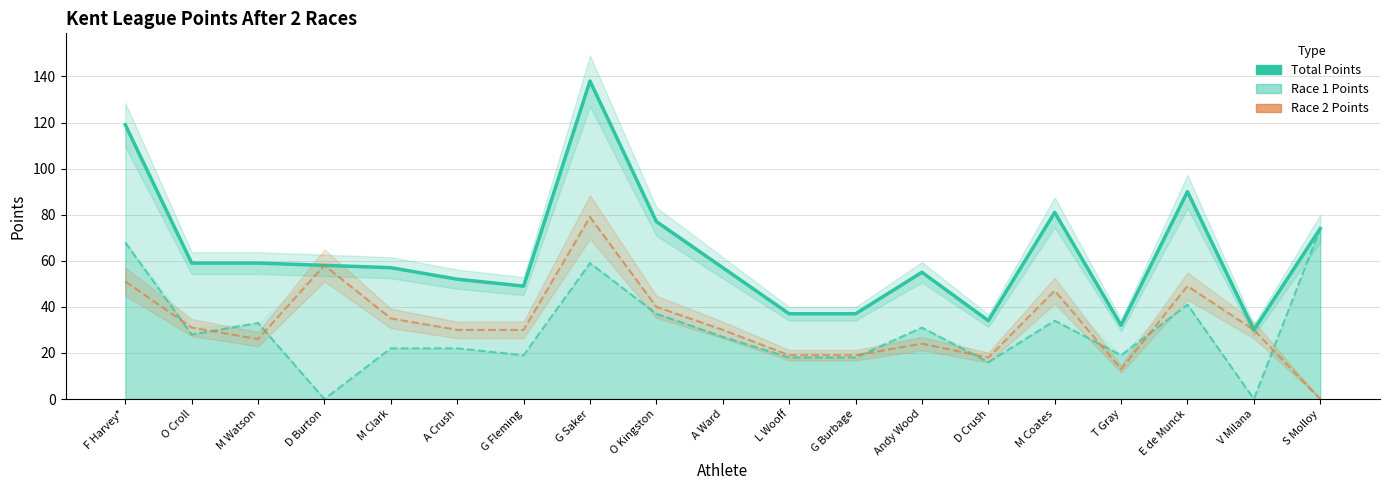

What are all the series names shown in the legend?

Total Points, Race 1 Points, Race 2 Points